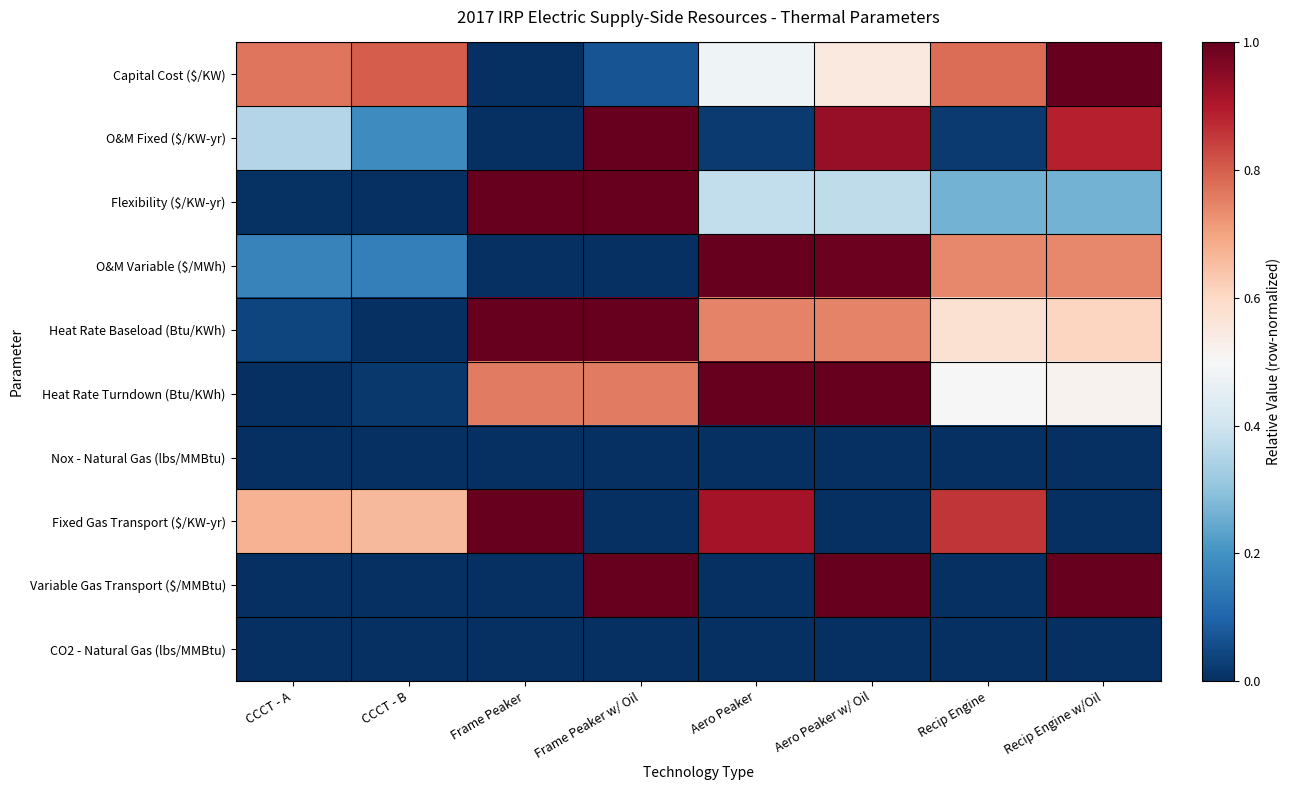

Reading left to right, extract all data points from this chart.

Capital Cost ($/KW): CCCT - A=0.8	CCCT - B=0.8	Frame Peaker=0.0	Frame Peaker w/ Oil=0.1	Aero Peaker=0.5	Aero Peaker w/ Oil=0.6	Recip Engine=0.8	Recip Engine w/Oil=1.0
O&M Fixed ($/KW-yr): CCCT - A=0.4	CCCT - B=0.2	Frame Peaker=0.0	Frame Peaker w/ Oil=1.0	Aero Peaker=0.0	Aero Peaker w/ Oil=0.9	Recip Engine=0.0	Recip Engine w/Oil=0.9
Flexibility ($/KW-yr): CCCT - A=0.0	CCCT - B=0.0	Frame Peaker=1.0	Frame Peaker w/ Oil=1.0	Aero Peaker=0.4	Aero Peaker w/ Oil=0.4	Recip Engine=0.3	Recip Engine w/Oil=0.3
O&M Variable ($/MWh): CCCT - A=0.2	CCCT - B=0.2	Frame Peaker=0.0	Frame Peaker w/ Oil=0.0	Aero Peaker=1.0	Aero Peaker w/ Oil=1.0	Recip Engine=0.7	Recip Engine w/Oil=0.7
Heat Rate Baseload (Btu/KWh): CCCT - A=0.0	CCCT - B=0.0	Frame Peaker=1.0	Frame Peaker w/ Oil=1.0	Aero Peaker=0.7	Aero Peaker w/ Oil=0.7	Recip Engine=0.6	Recip Engine w/Oil=0.6
Heat Rate Turndown (Btu/KWh): CCCT - A=0.0	CCCT - B=0.0	Frame Peaker=0.8	Frame Peaker w/ Oil=0.8	Aero Peaker=1.0	Aero Peaker w/ Oil=1.0	Recip Engine=0.5	Recip Engine w/Oil=0.5
Nox - Natural Gas (lbs/MMBtu): CCCT - A=0.0	CCCT - B=0.0	Frame Peaker=0.0	Frame Peaker w/ Oil=0.0	Aero Peaker=0.0	Aero Peaker w/ Oil=0.0	Recip Engine=0.0	Recip Engine w/Oil=0.0
Fixed Gas Transport ($/KW-yr): CCCT - A=0.7	CCCT - B=0.7	Frame Peaker=1.0	Frame Peaker w/ Oil=0.0	Aero Peaker=0.9	Aero Peaker w/ Oil=0.0	Recip Engine=0.9	Recip Engine w/Oil=0.0
Variable Gas Transport ($/MMBtu): CCCT - A=0.0	CCCT - B=0.0	Frame Peaker=0.0	Frame Peaker w/ Oil=1.0	Aero Peaker=0.0	Aero Peaker w/ Oil=1.0	Recip Engine=0.0	Recip Engine w/Oil=1.0
CO2 - Natural Gas (lbs/MMBtu): CCCT - A=0.0	CCCT - B=0.0	Frame Peaker=0.0	Frame Peaker w/ Oil=0.0	Aero Peaker=0.0	Aero Peaker w/ Oil=0.0	Recip Engine=0.0	Recip Engine w/Oil=0.0